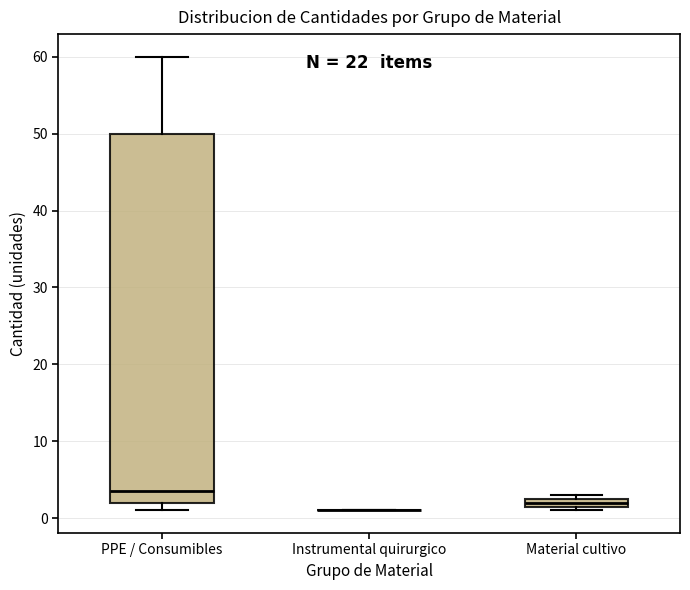

Which box is the tallest, from its lower edge to its upper edge?

PPE / Consumibles